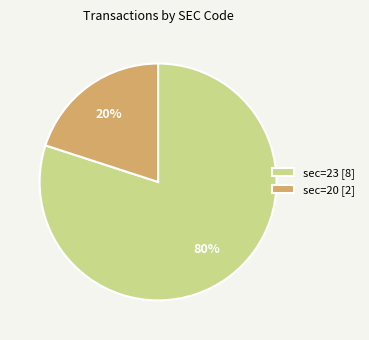

Rank the categories by value from lowest to highest.

sec=20 [2], sec=23 [8]